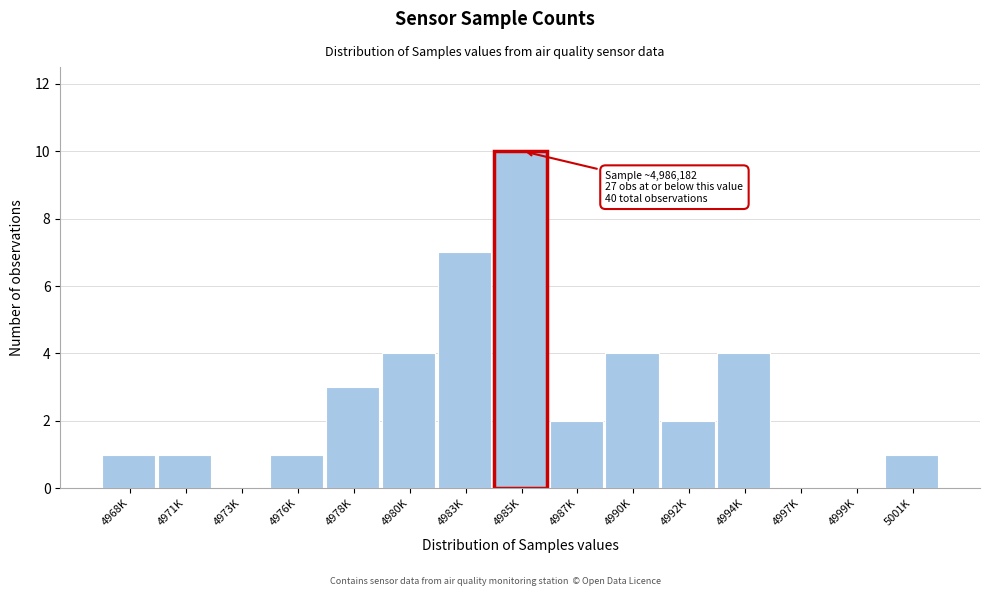

Reading left to right, transcribe all the data shown in this chart.

4968K=1	4971K=1	4973K=0	4976K=1	4978K=3	4980K=4	4983K=7	4985K=10	4987K=2	4990K=4	4992K=2	4994K=4	4997K=0	4999K=0	5001K=1